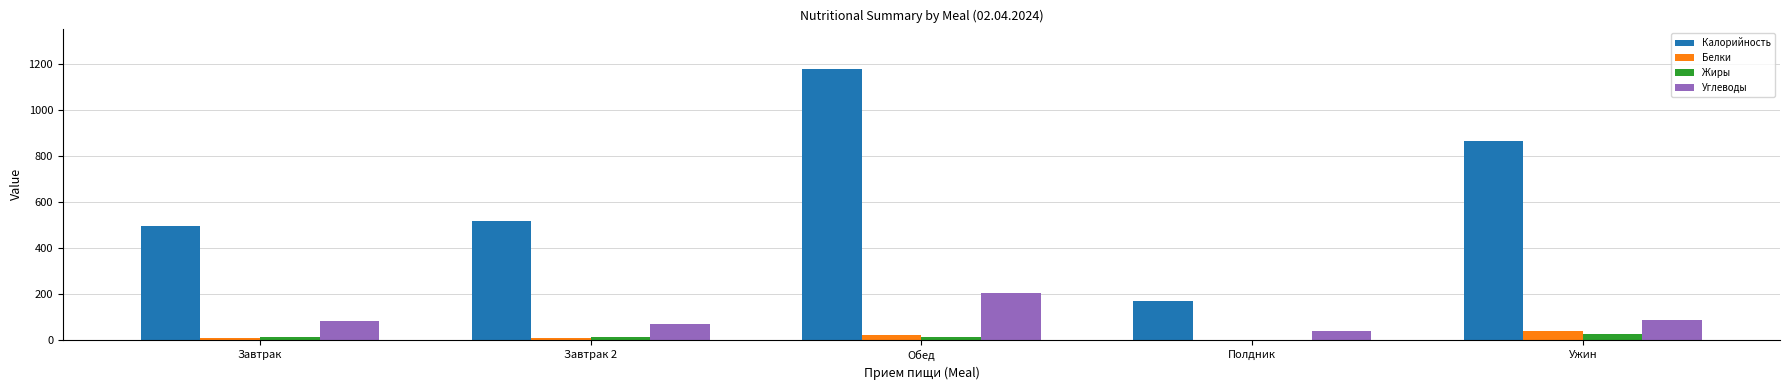

Is the value of Жиры at Ужин greater than the value of Калорийность at Полдник?

No